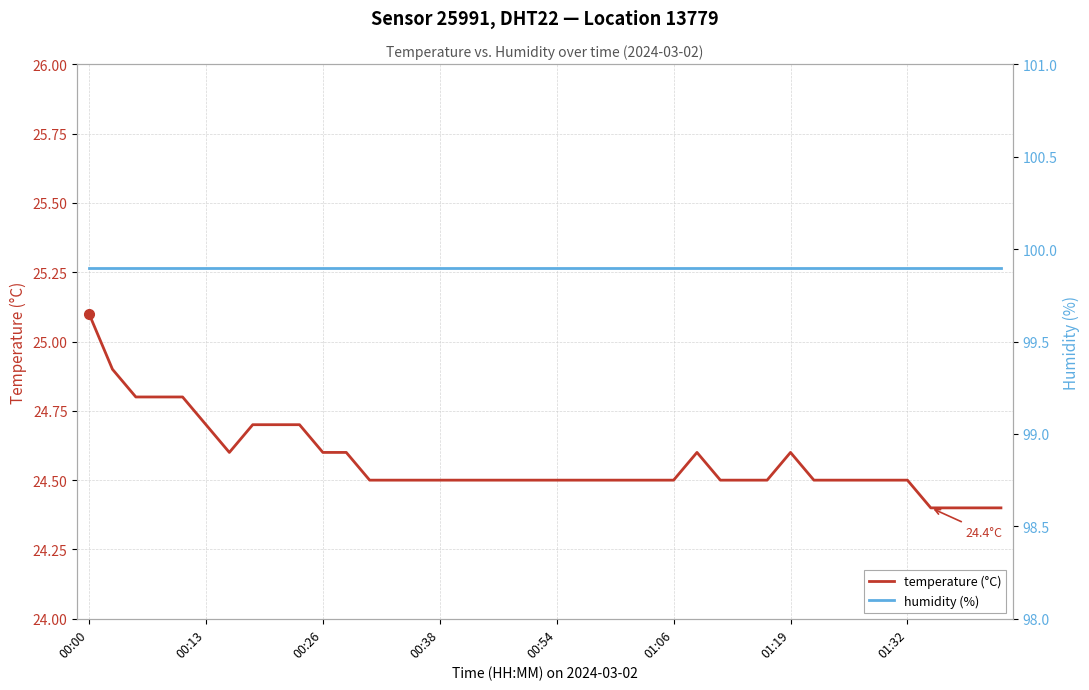

Is the value of temperature (°C) at 19 greater than the value of humidity (%) at 39?

No